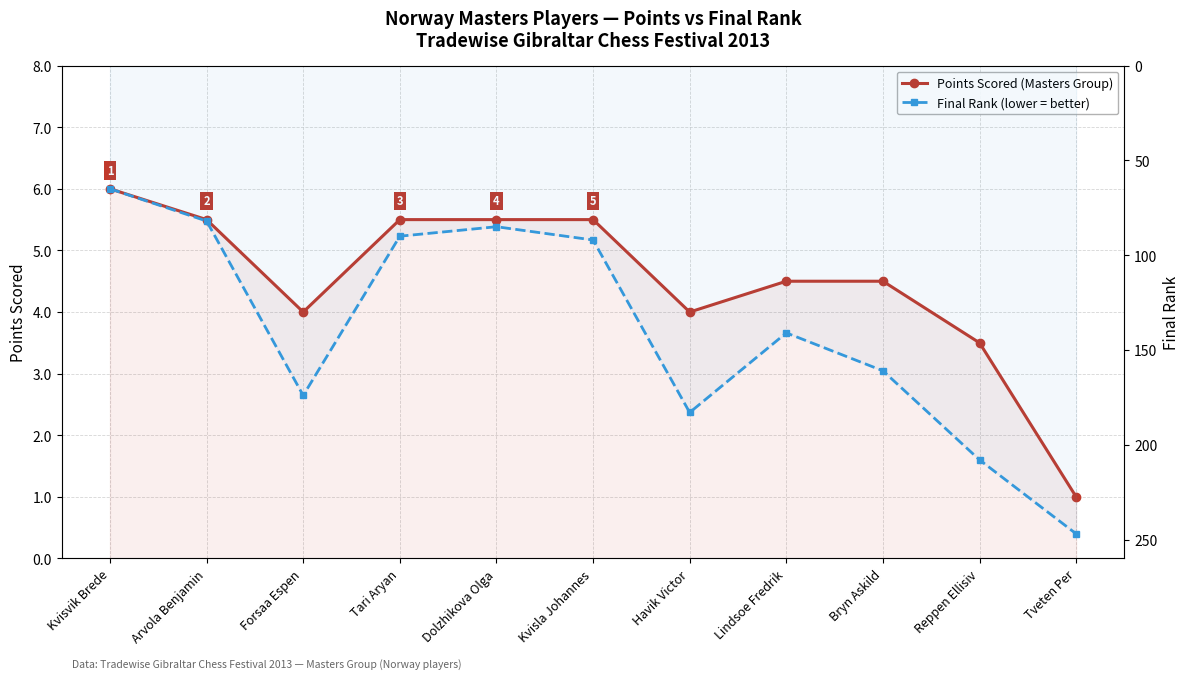

Reading right to left, extract all data points from this chart.

Points Scored (Masters Group): 1.0	3.5	4.5	4.5	4.0	5.5	5.5	5.5	4.0	5.5	6.0
Final Rank (lower = better): 247.0	208.0	161.0	141.0	183.0	92.0	85.0	90.0	174.0	82.0	65.0